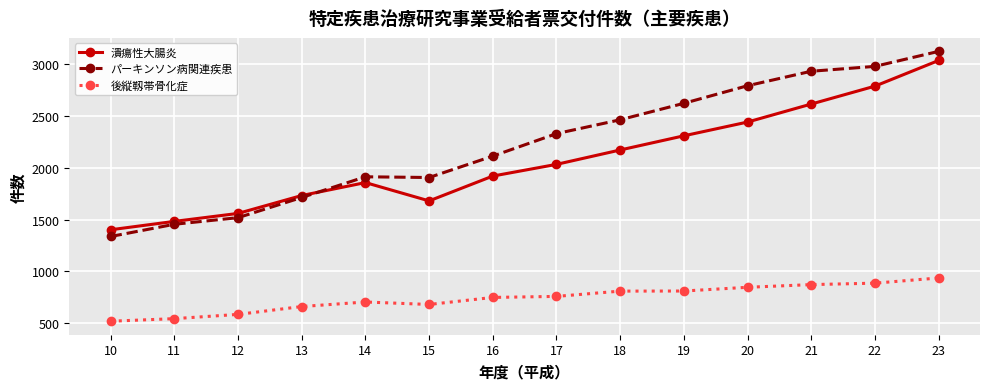

How many values in the パーキンソン病関連疾患 series are below 2330?

7